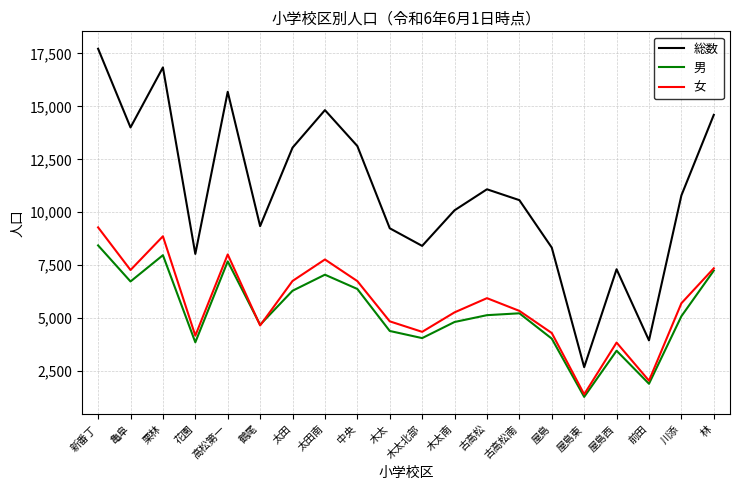

Which series has the widest spread of values?

総数